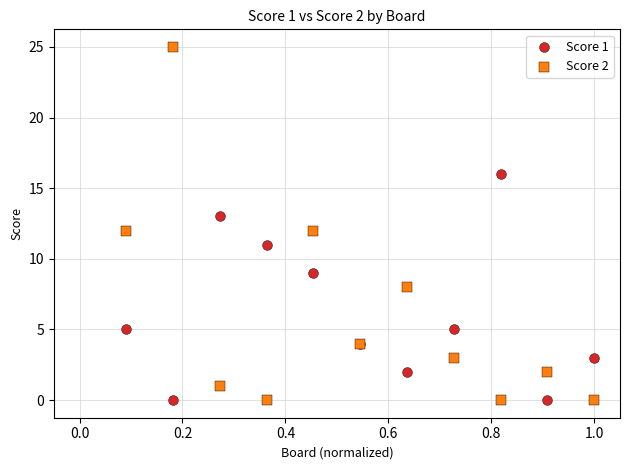

Which series has the largest Y range (max minus min)?

Score 2